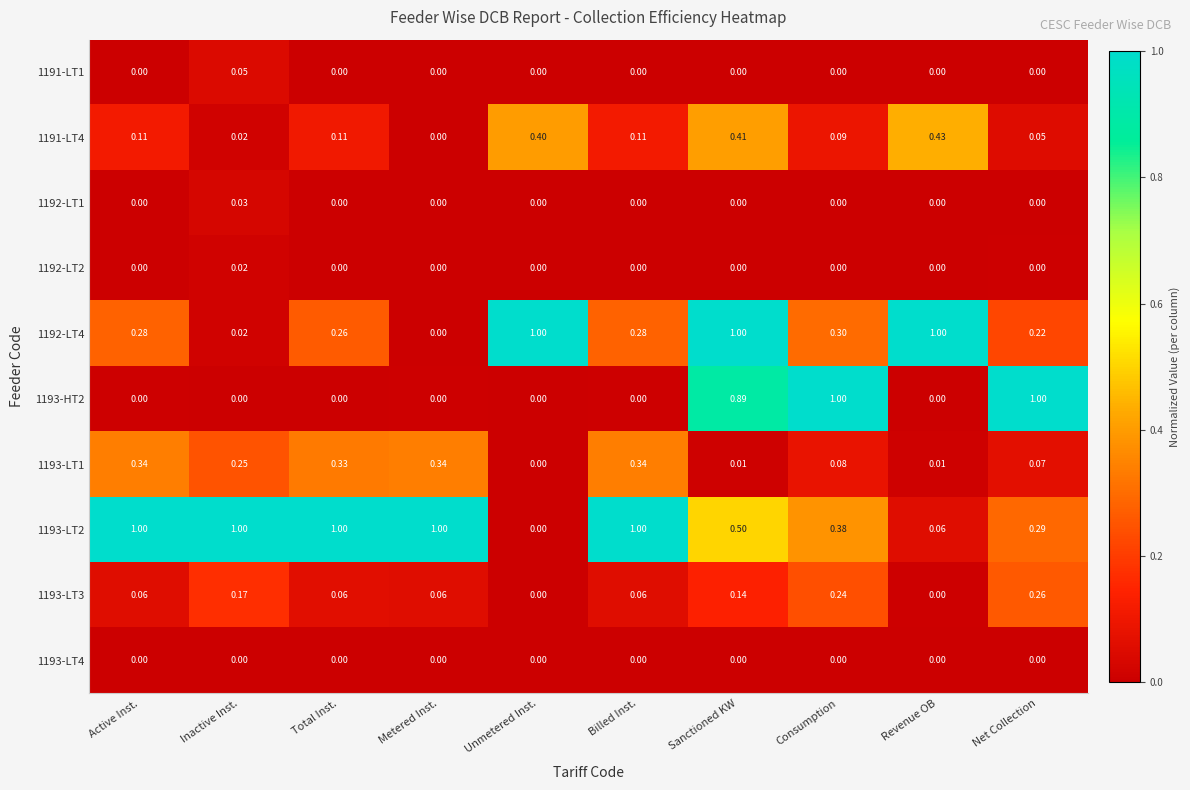

Is the value of 1193-LT1 at Sanctioned KW greater than the value of 1192-LT1 at Metered Inst.?

Yes